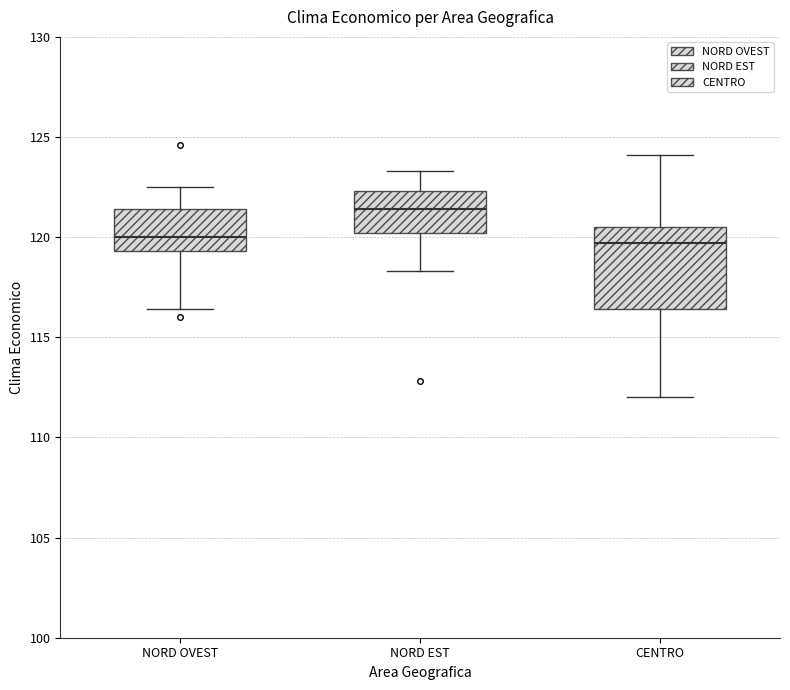

Reading left to right, transcribe this box plot: for each box, give where its median line is, the range the box spans, and where its two whiskers end, as read against the y-axis. The values are not printed on the chart, so give them approximately, as read against the axis.

NORD OVEST: median 120.0, box 119.5 to 121.5, whiskers 116.5 to 122.5
NORD EST: median 121.5, box 120.0 to 122.5, whiskers 118.5 to 123.5
CENTRO: median 119.5, box 116.5 to 120.5, whiskers 112.0 to 124.0